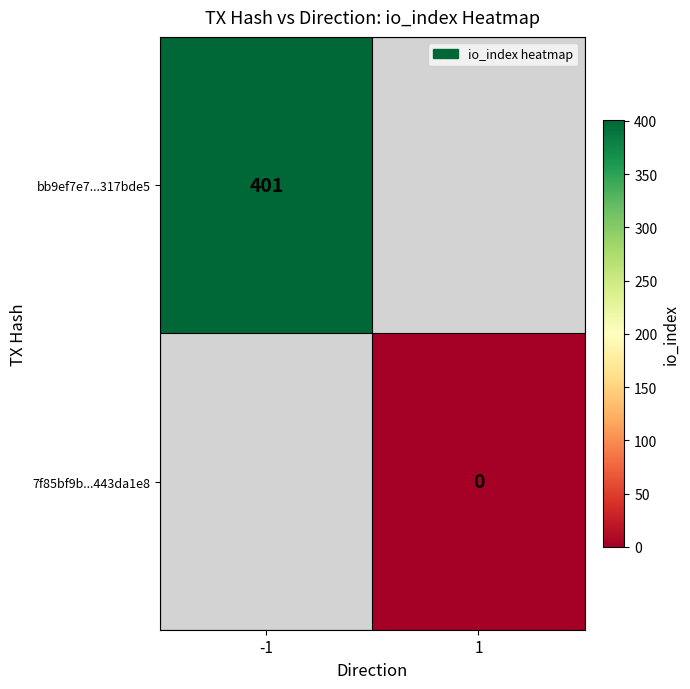

Is the value of bb9ef7e7...317bde5 at -1 greater than the value of 7f85bf9b...443da1e8 at 1?

Yes